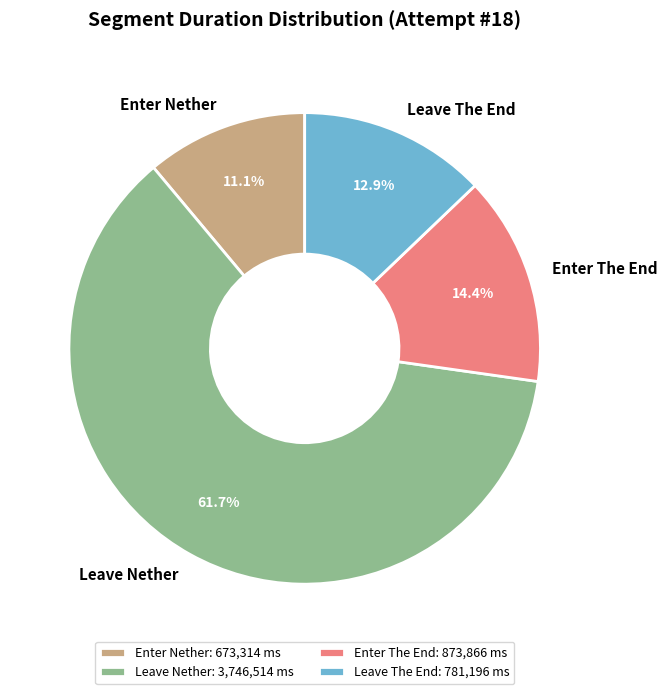

Rank the categories by value from lowest to highest.

Enter Nether, Leave The End, Enter The End, Leave Nether